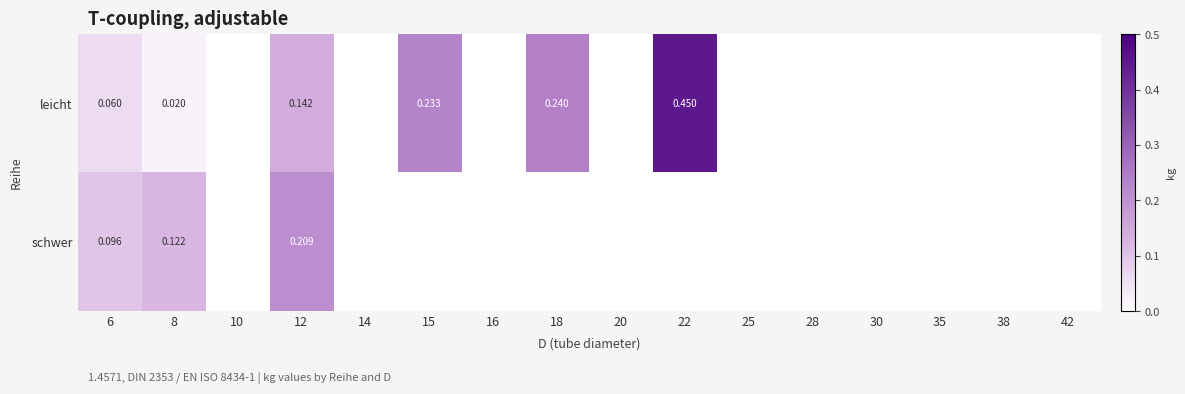

Between 10 and 30, which is larger?

10